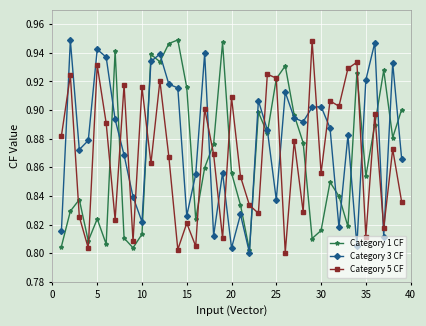

At how many categories does at least one series exceed 0?

39